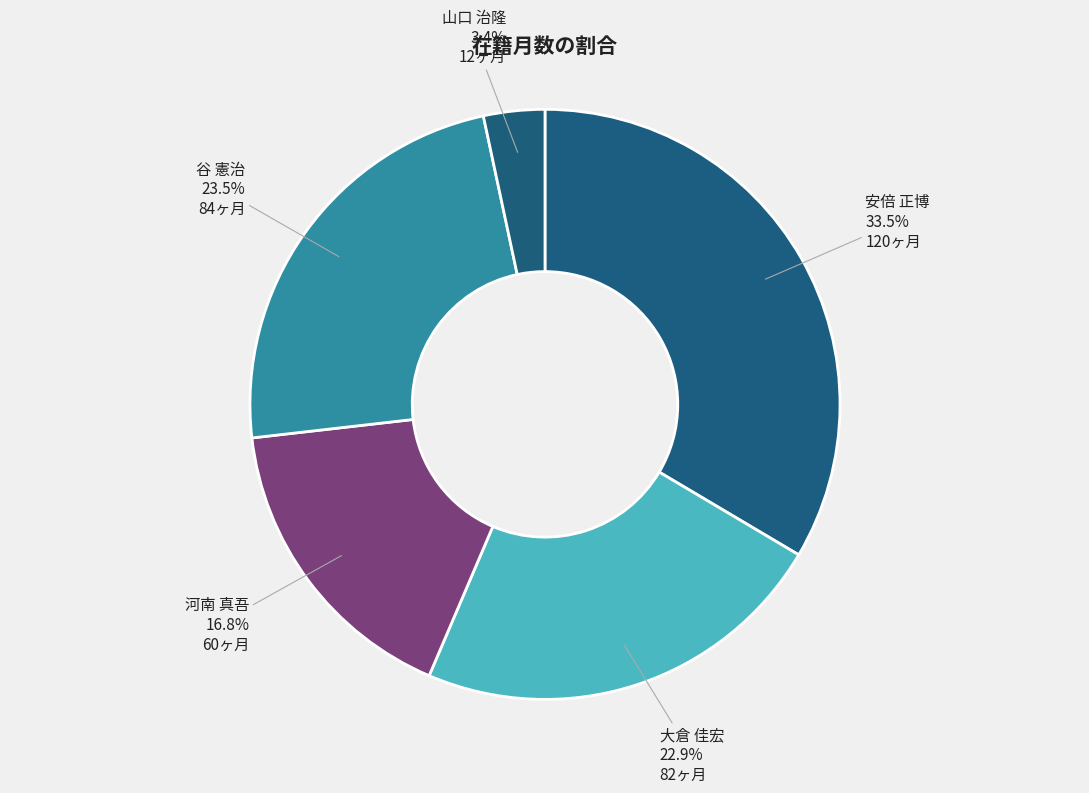

The 河南 真吾 slice represents 2% of the pie. True or false?

False